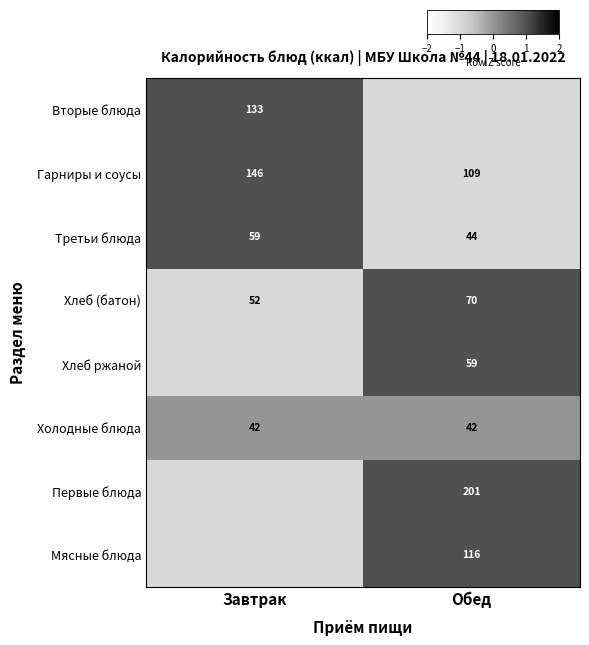

Rank the categories by Гарниры и соусы value from lowest to highest.

Обед, Завтрак